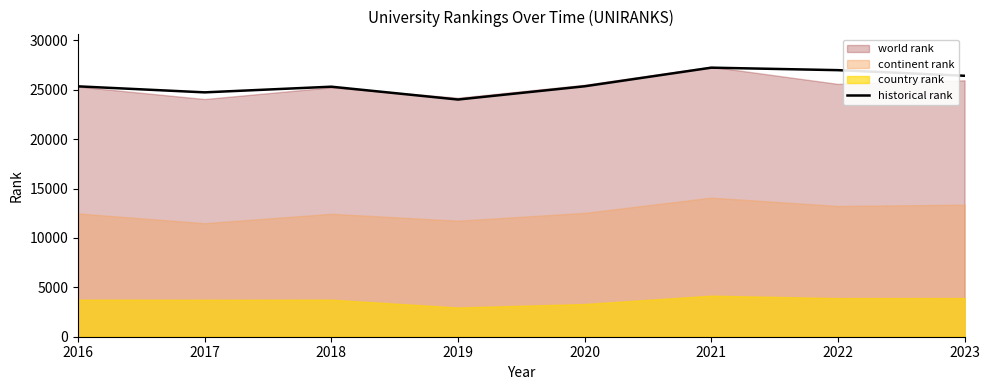

The value of historical rank at 2019 is 42046.8. True or false?

False